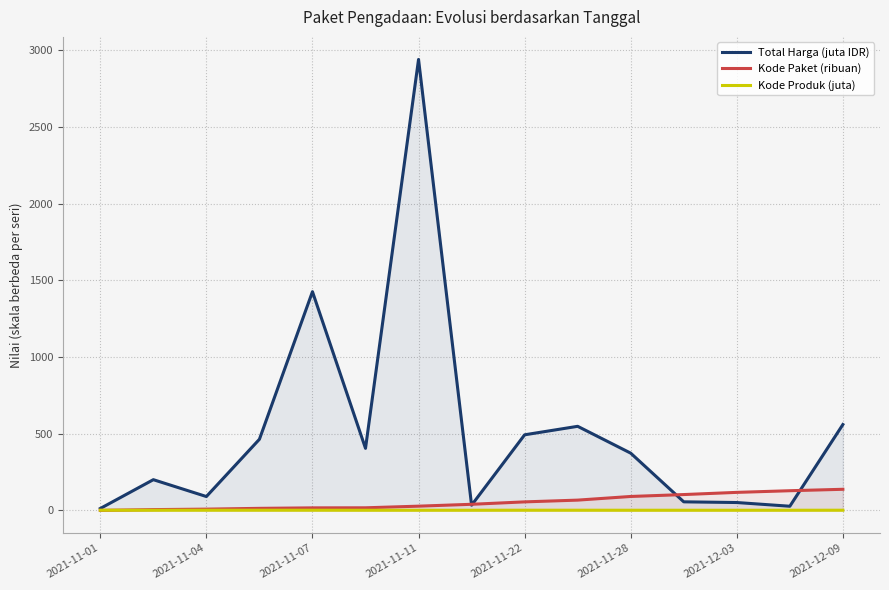

Read the Total Harga (juta IDR) value at 2021-12-09.

560.0